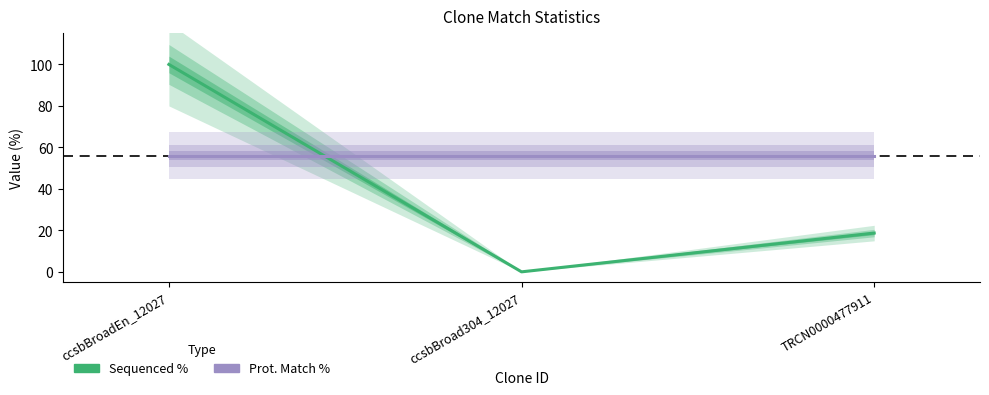

What is the greatest value displayed?

100.0